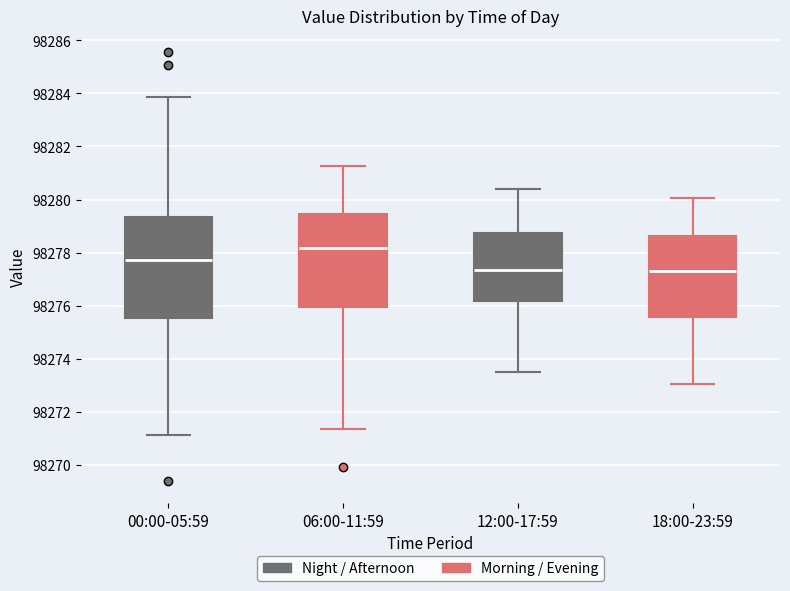

Which box has the highest median line?

06:00-11:59